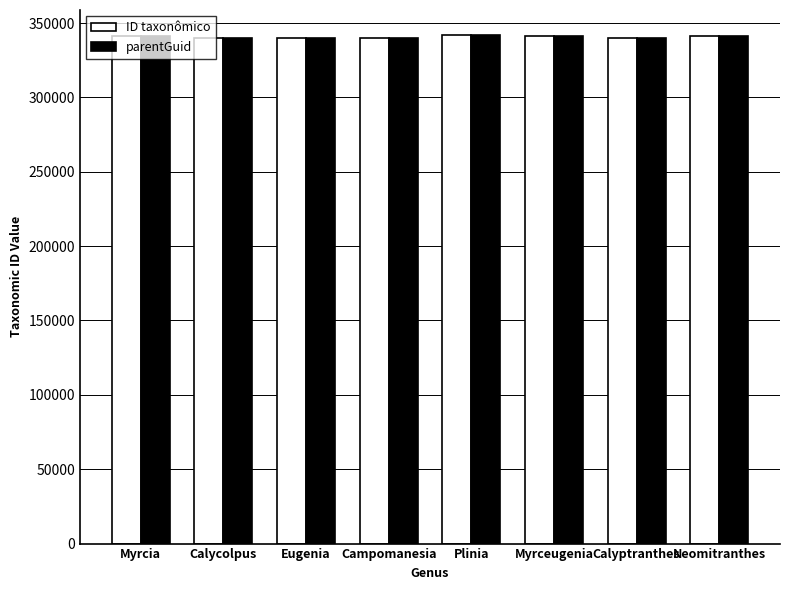

What is the total value across all series at Plinia?

683334